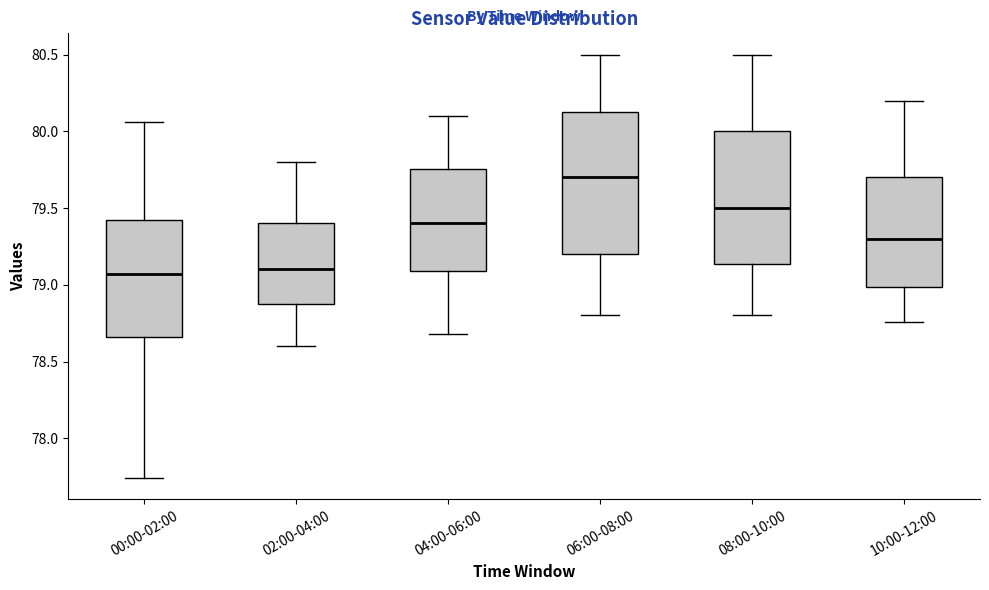

Comparing the boxes themselves (not the whiskers), which one is the tallest?

06:00-08:00